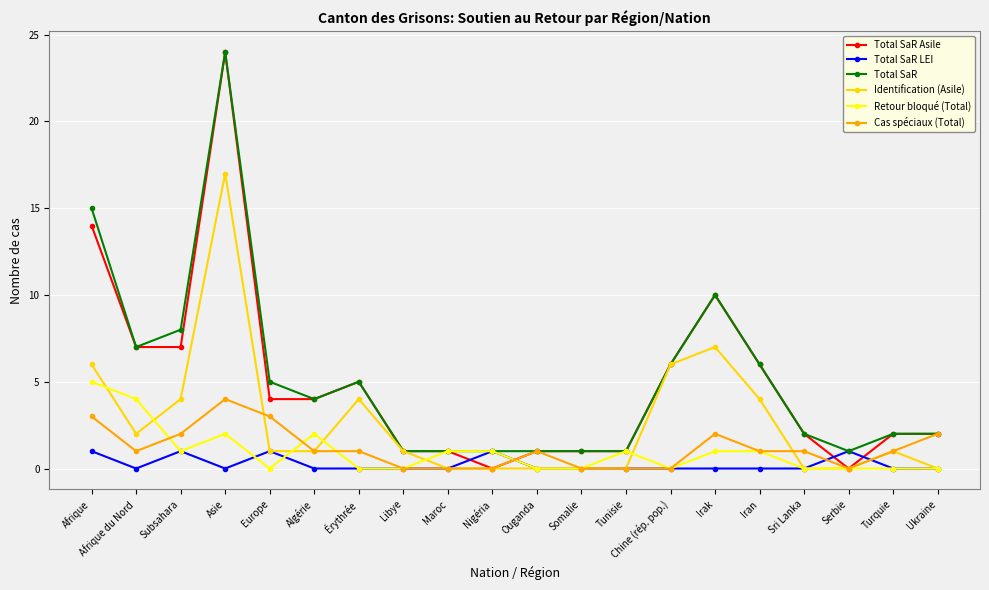

Where is the first local maximum for Retour bloqué (Total)?

Asie